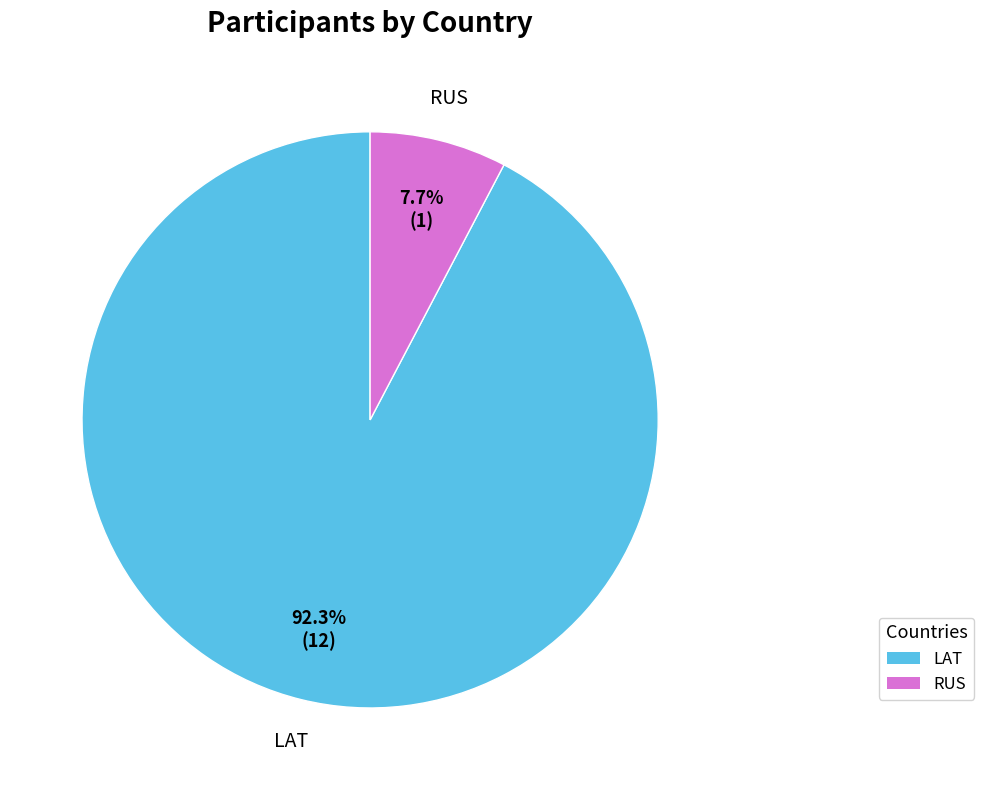

What is the total percentage of LAT and RUS?

100.0%